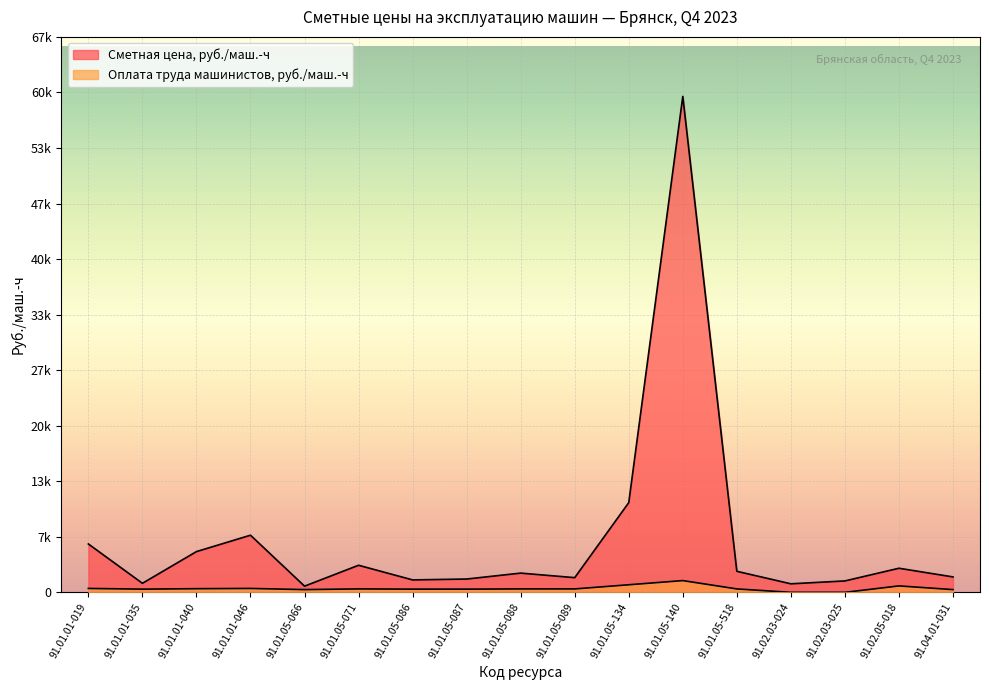

Where is the first local maximum for Сметная цена, руб./маш.-ч?

91.01.01-046